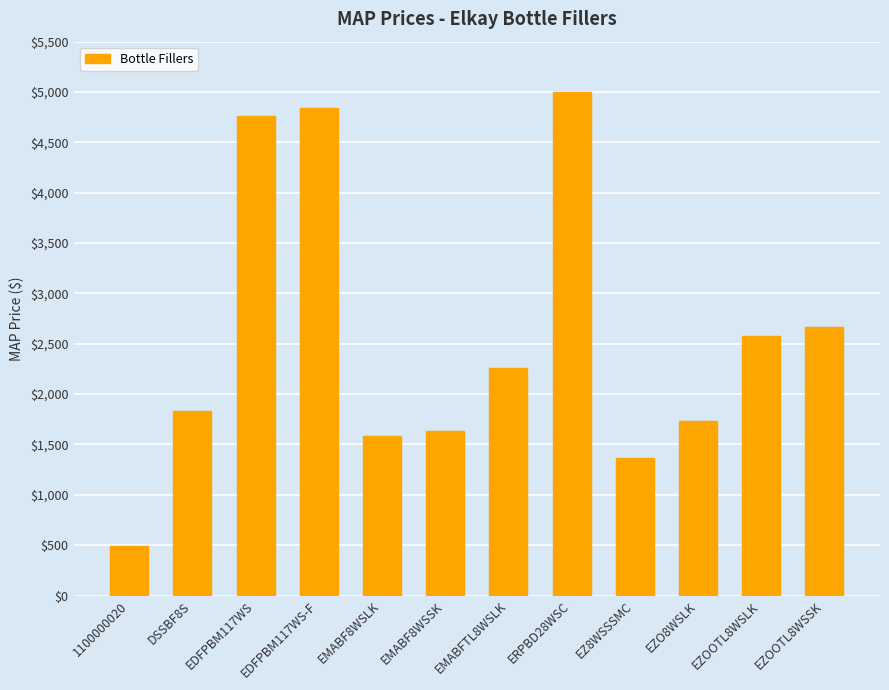

Reading left to right, list all the values displayed in this chart.

1100000020=488.0	DSSBF8S=1836.0	EDFPBM117WS=4760.0	EDFPBM117WS-F=4837.0	EMABF8WSLK=1581.0	EMABF8WSSK=1634.0	EMABFTL8WSLK=2264.0	ERPBD28WSC=5001.0	EZ8WSSSMC=1361.0	EZO8WSLK=1731.0	EZOOTL8WSLK=2574.0	EZOOTL8WSSK=2666.0